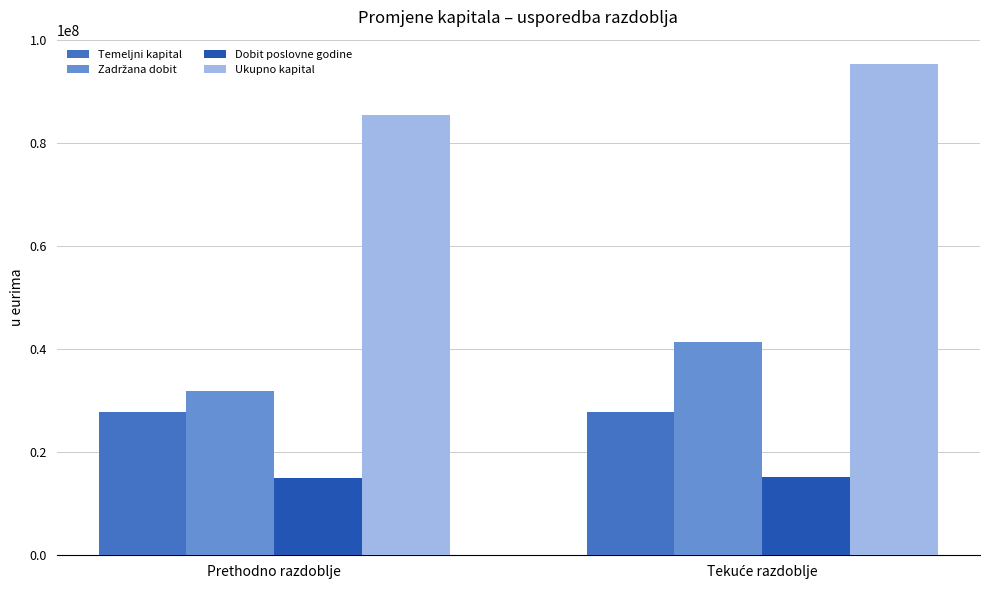

At which label does Ukupno kapital reach its minimum?

Prethodno razdoblje